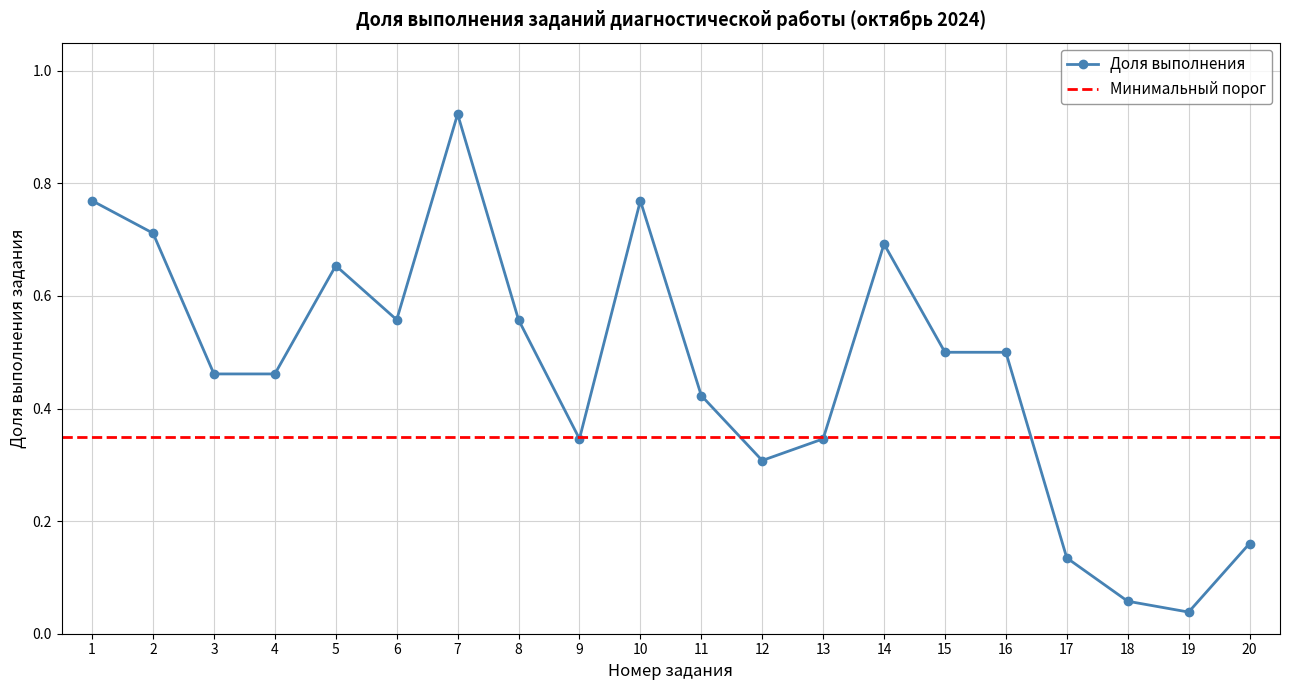

Which category has the lowest value across all series?

19